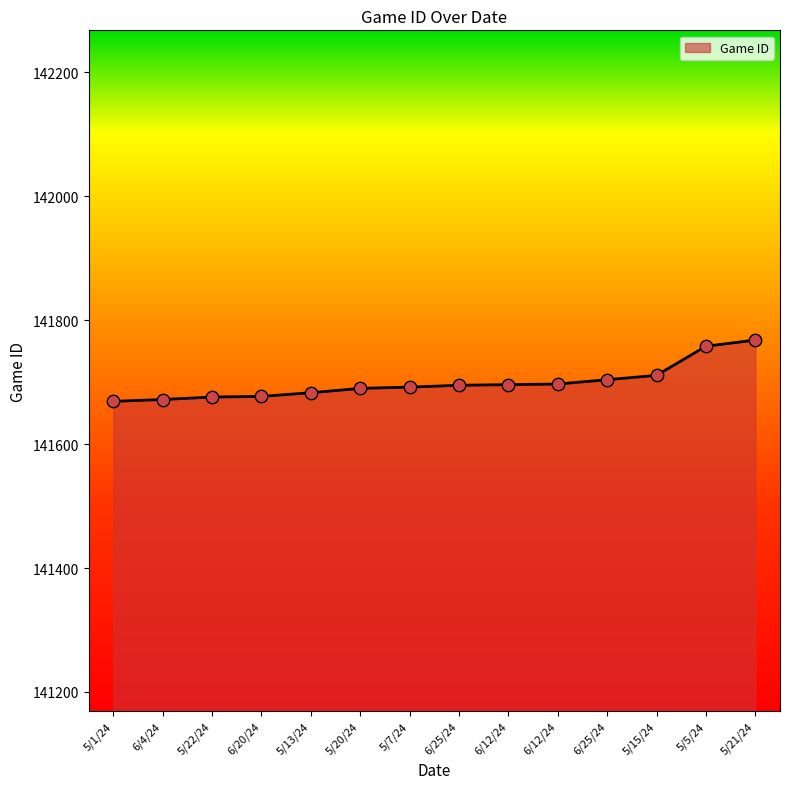

How many lines are shown in the chart?

1